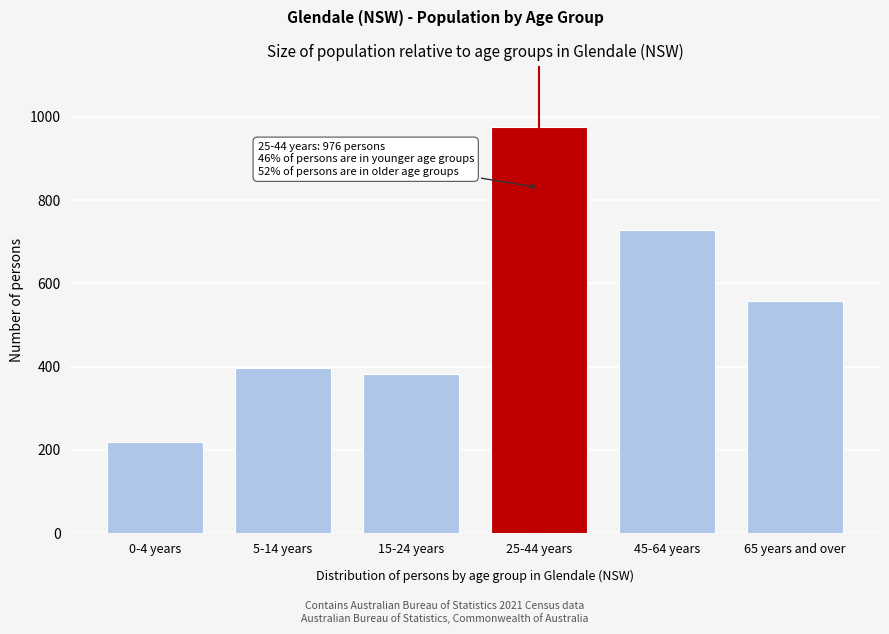

Reading left to right, what are all the values shown in this chart?

219	396	383	976	729	557